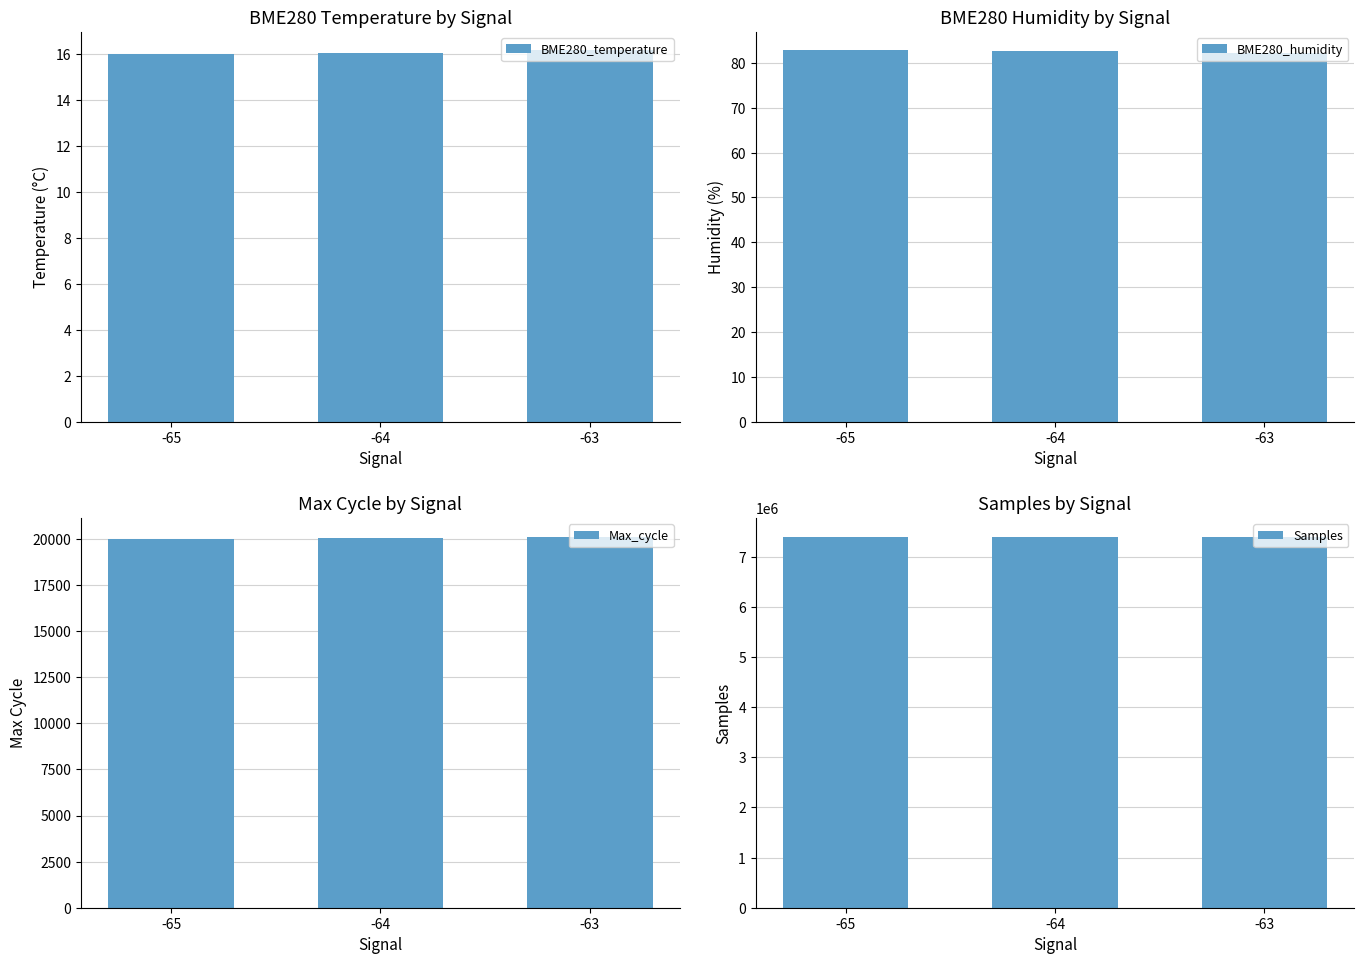

How many values in the Samples series exceed 7397623?

1